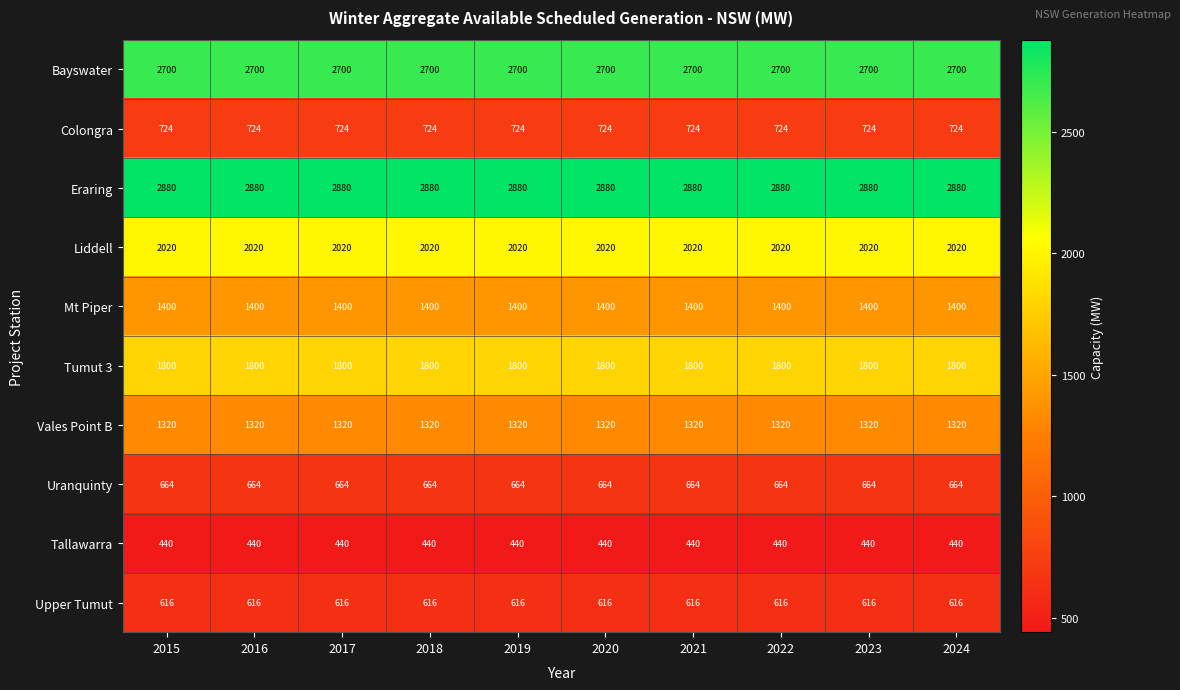

The value of Colongra at 2024 is 358. True or false?

False